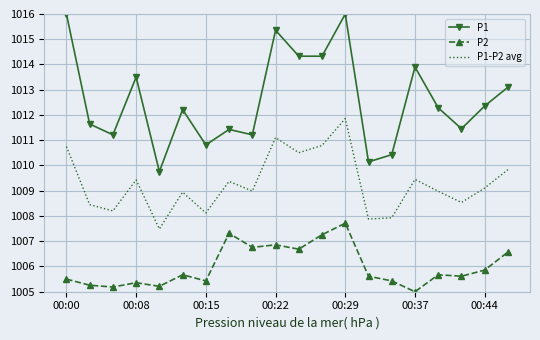

List the series in order of their overall mean, lowest first.

P2, P1-P2 avg, P1